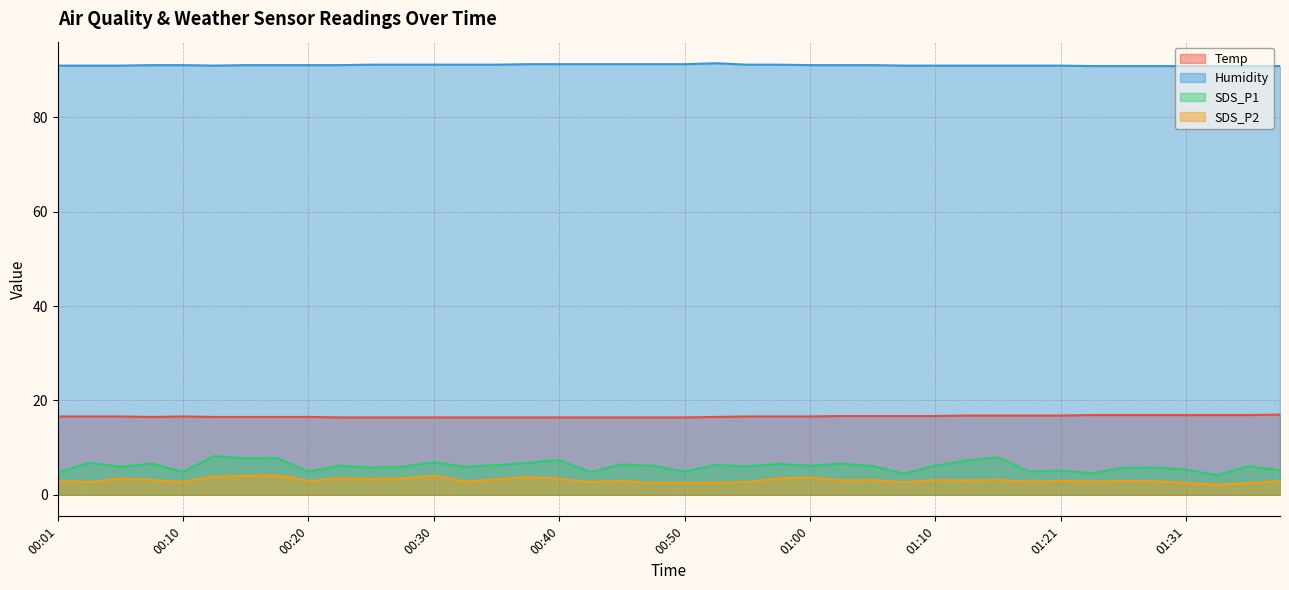

True or false: Temp and Humidity intersect in this chart.

False